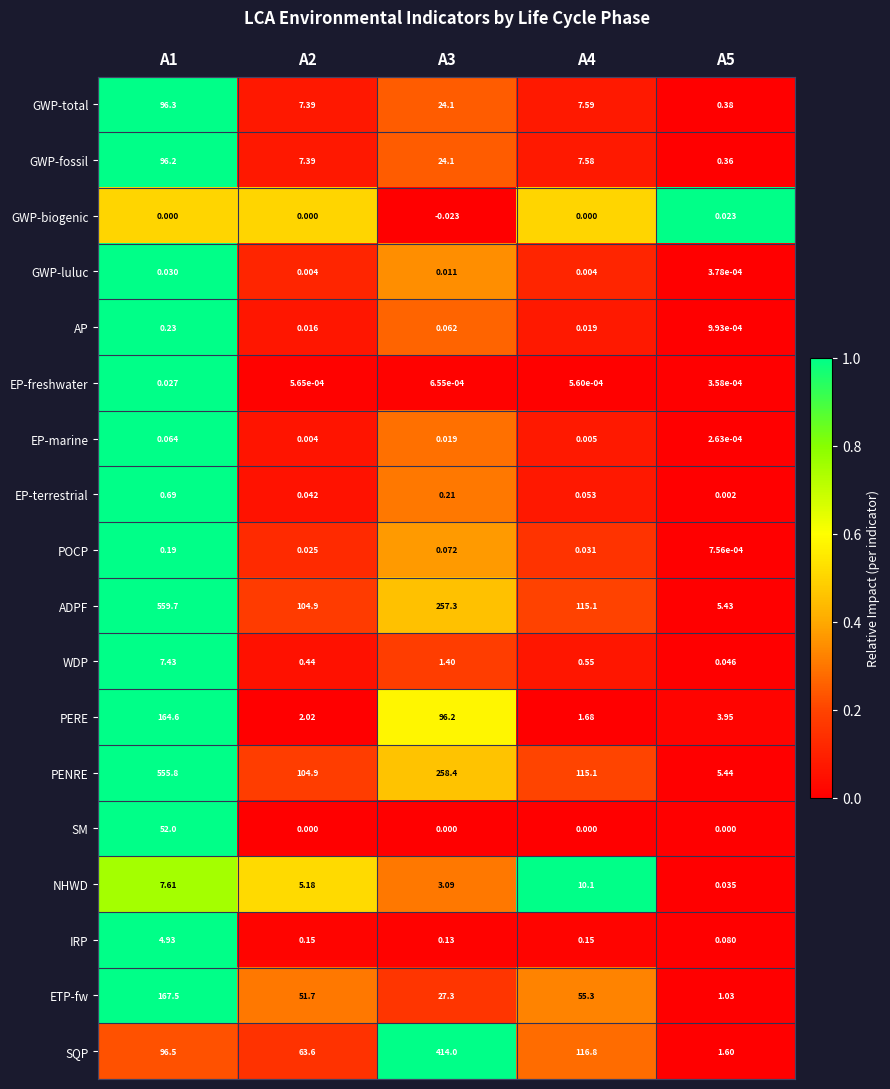

How many categories are shown in the chart?

5